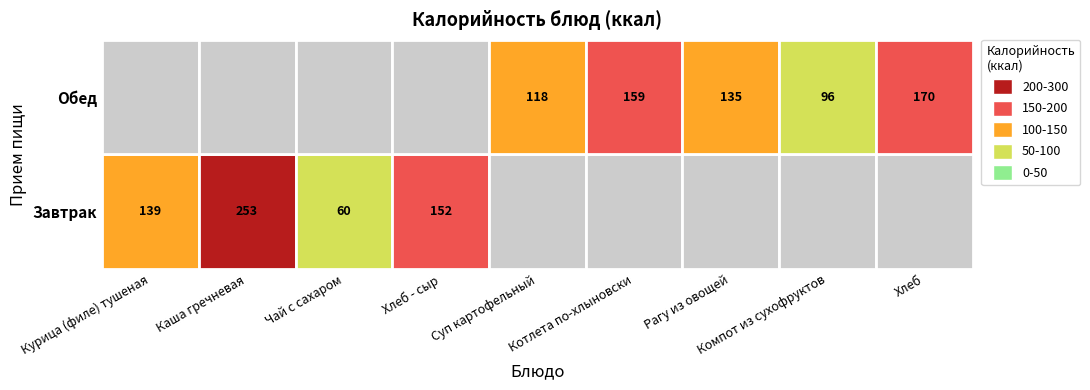

What is the total value across all series at 8?

170